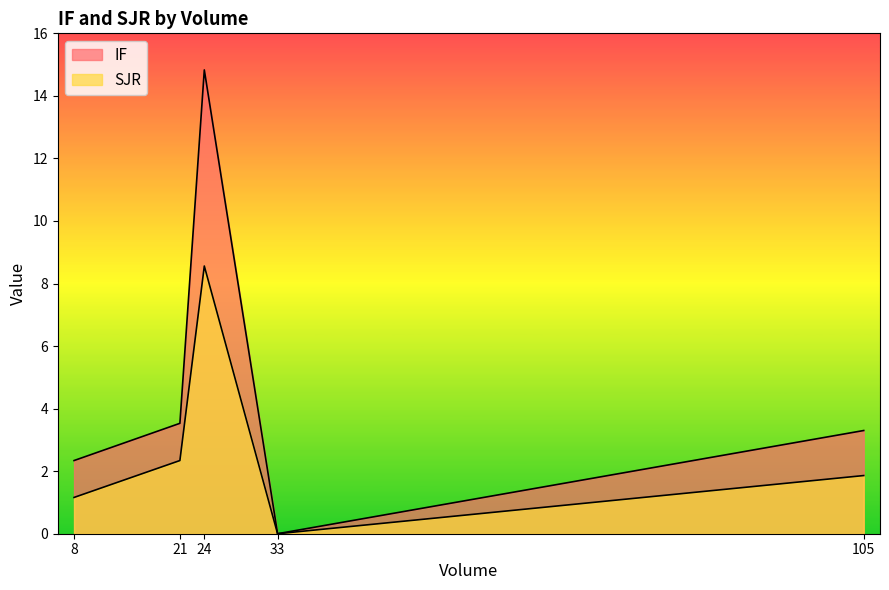

True or false: IF has a value of 25.0 at 24.

False